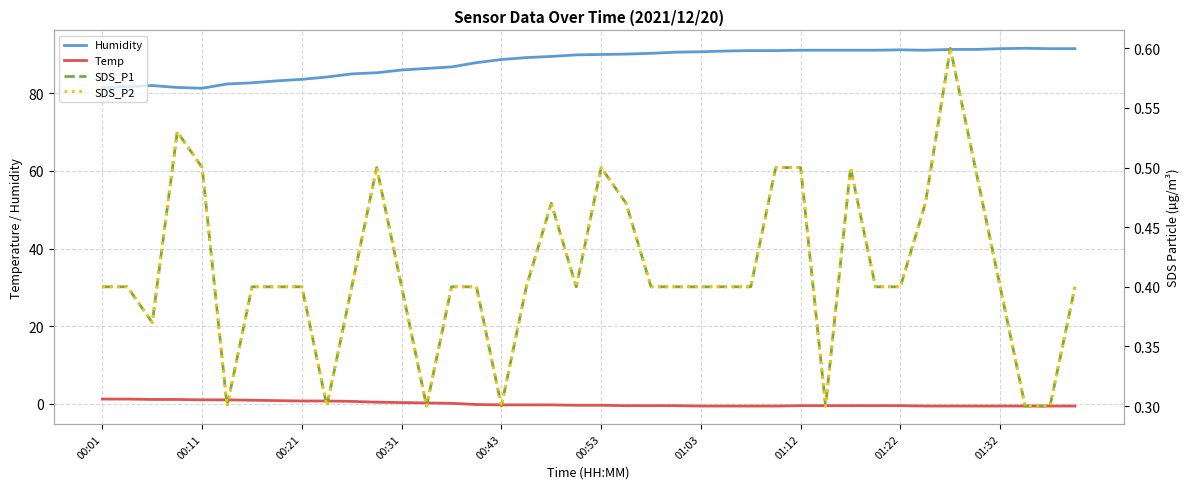

How many times do Temp and SDS_P1 cross each other?

1